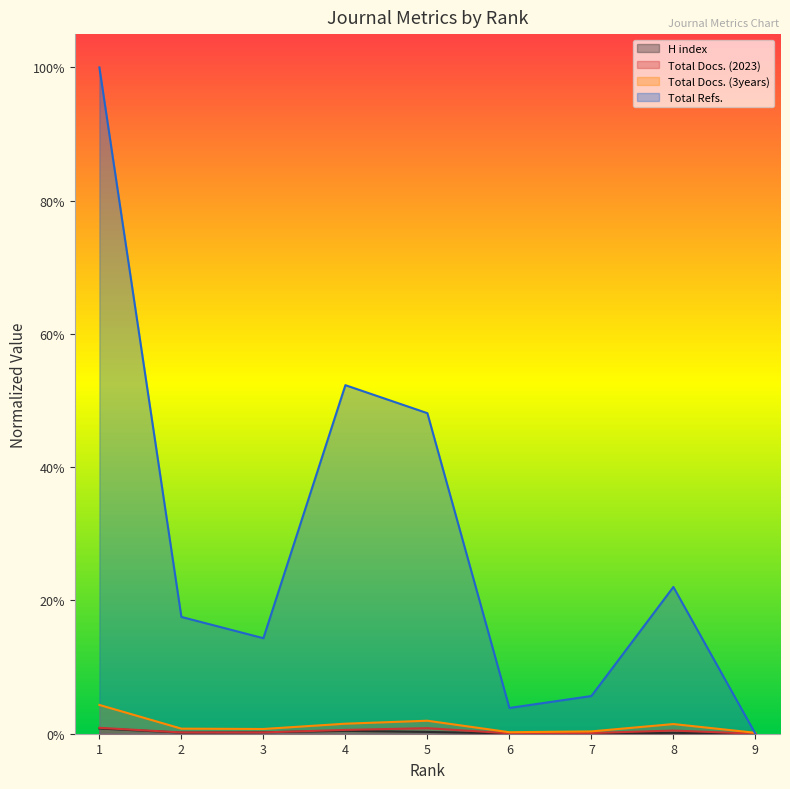

What are all the series names shown in the legend?

H index, Total Docs. (2023), Total Docs. (3years), Total Refs.